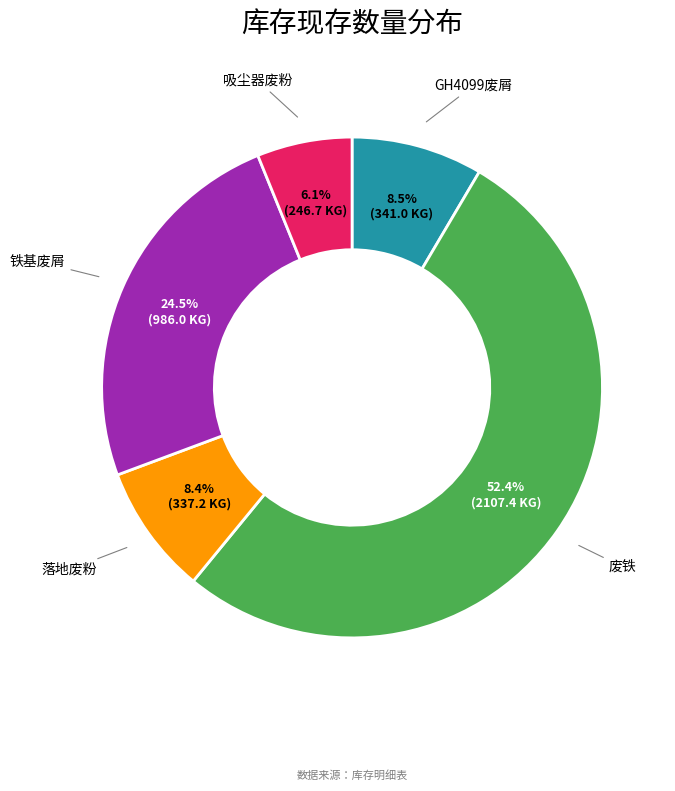

What is the ratio of the value at 吸尘器废粉 to the value at 落地废粉?

0.7